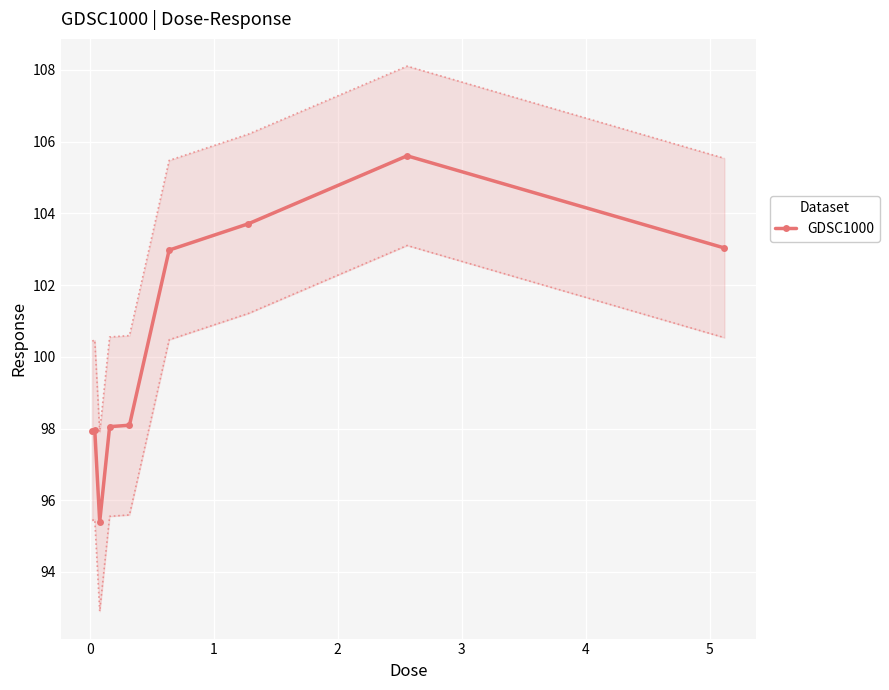

True or false: GDSC1000 has more than 0 interior local peaks.

True